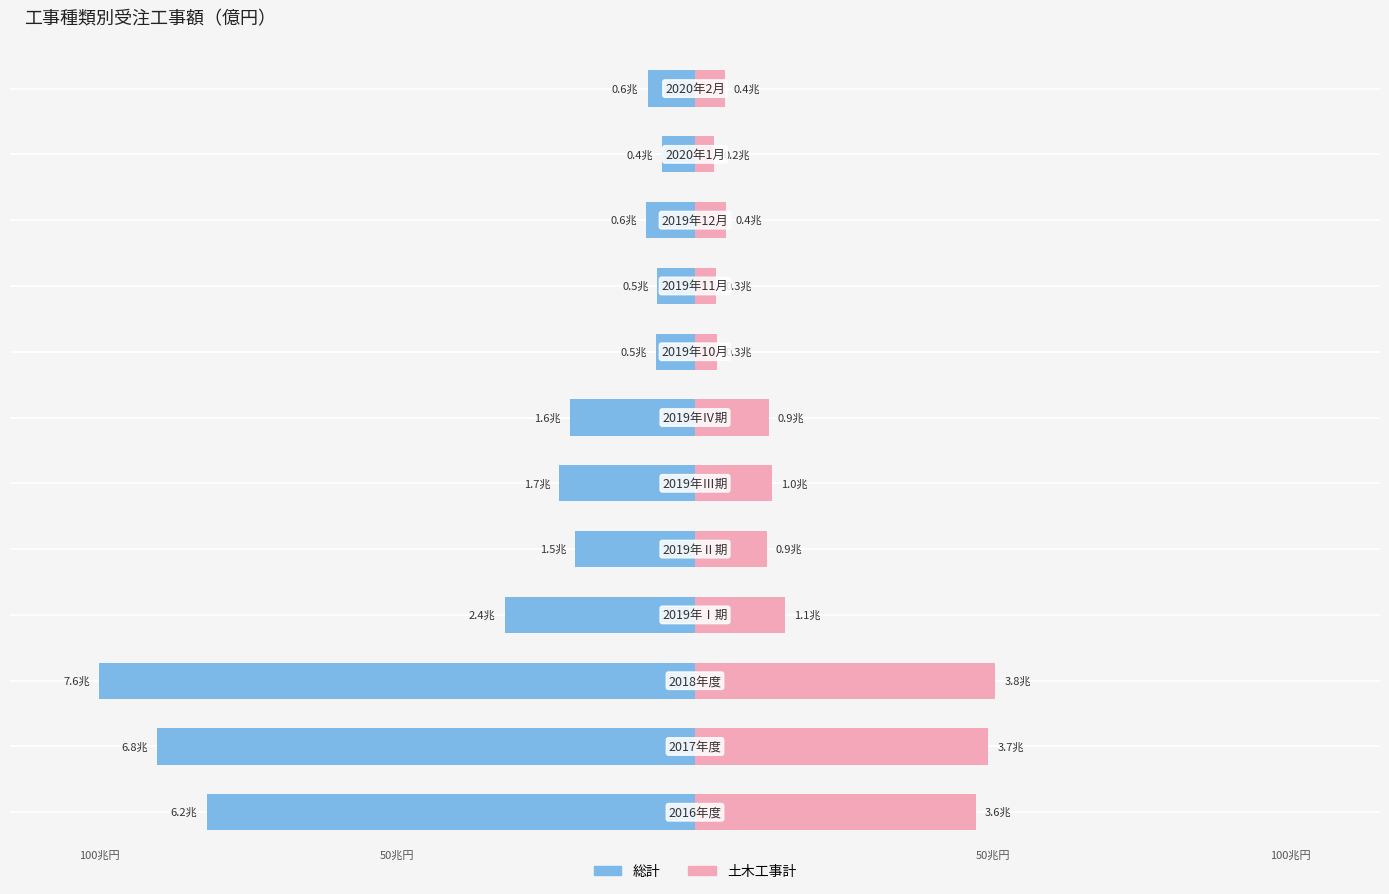

What is the difference between the maximum and minimum values in the 土木工事計 series?

47.2